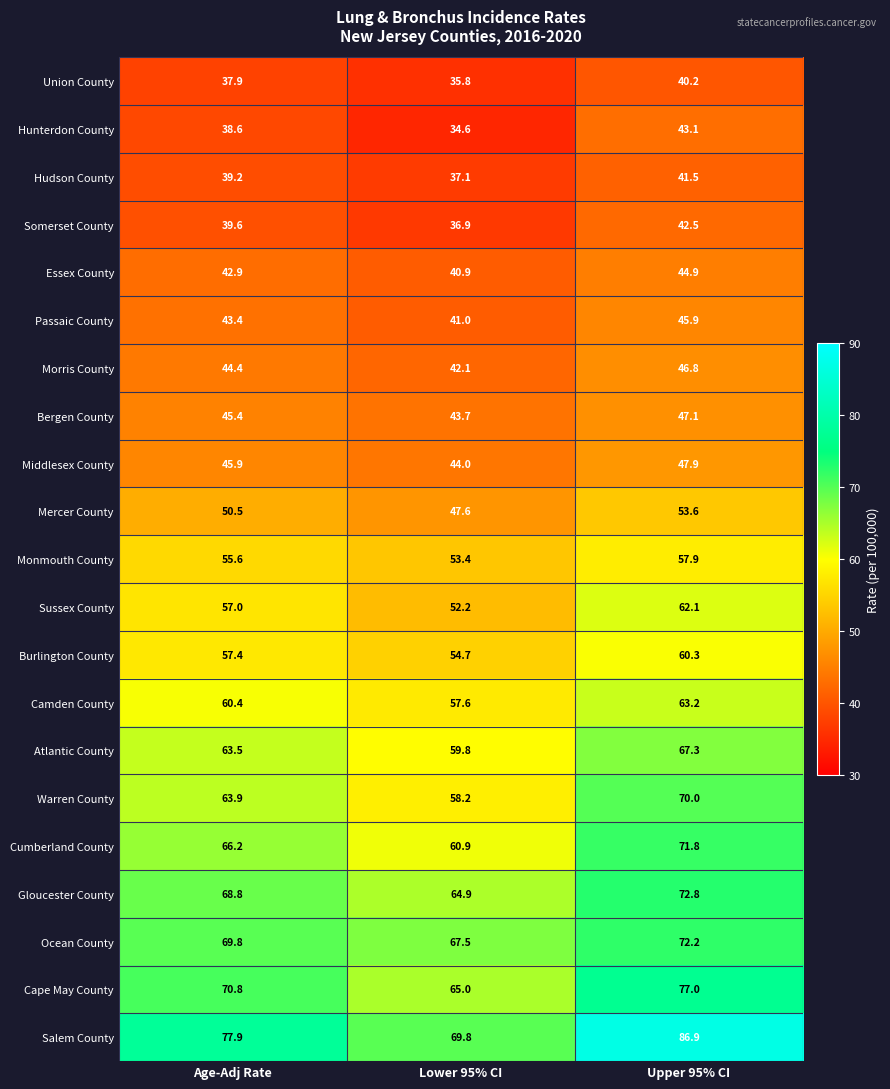

What is the sum of the Passaic County values at Upper 95% CI and Lower 95% CI?

86.9